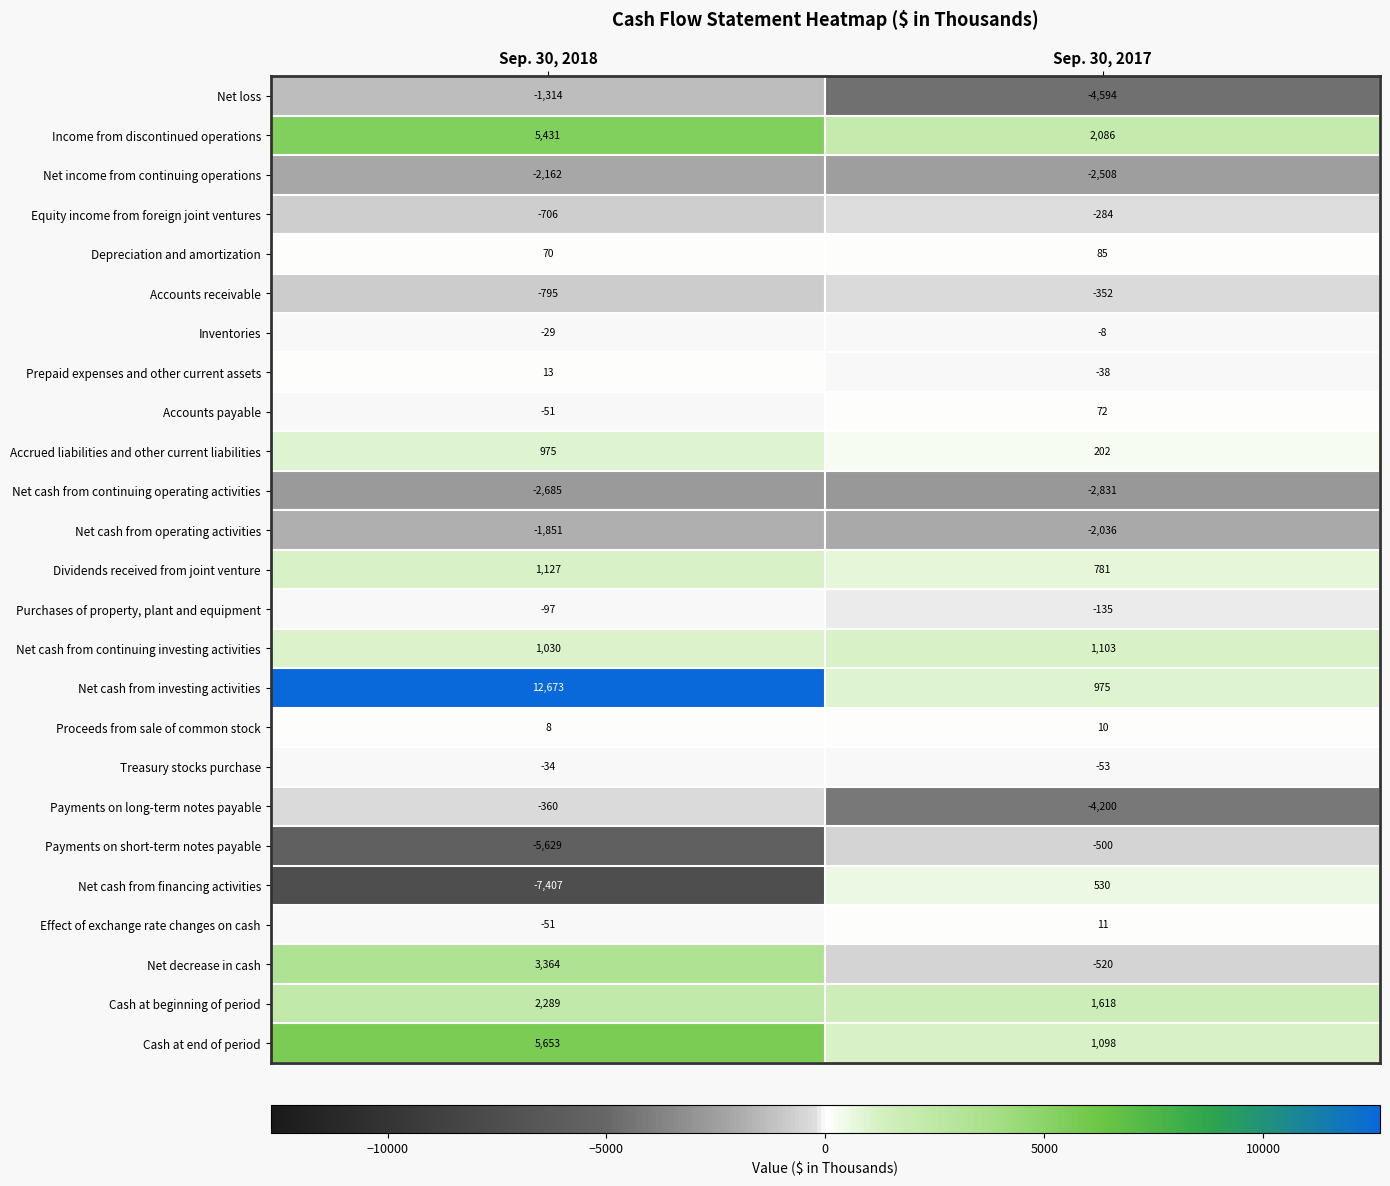

What is the smallest value displayed?

-7407